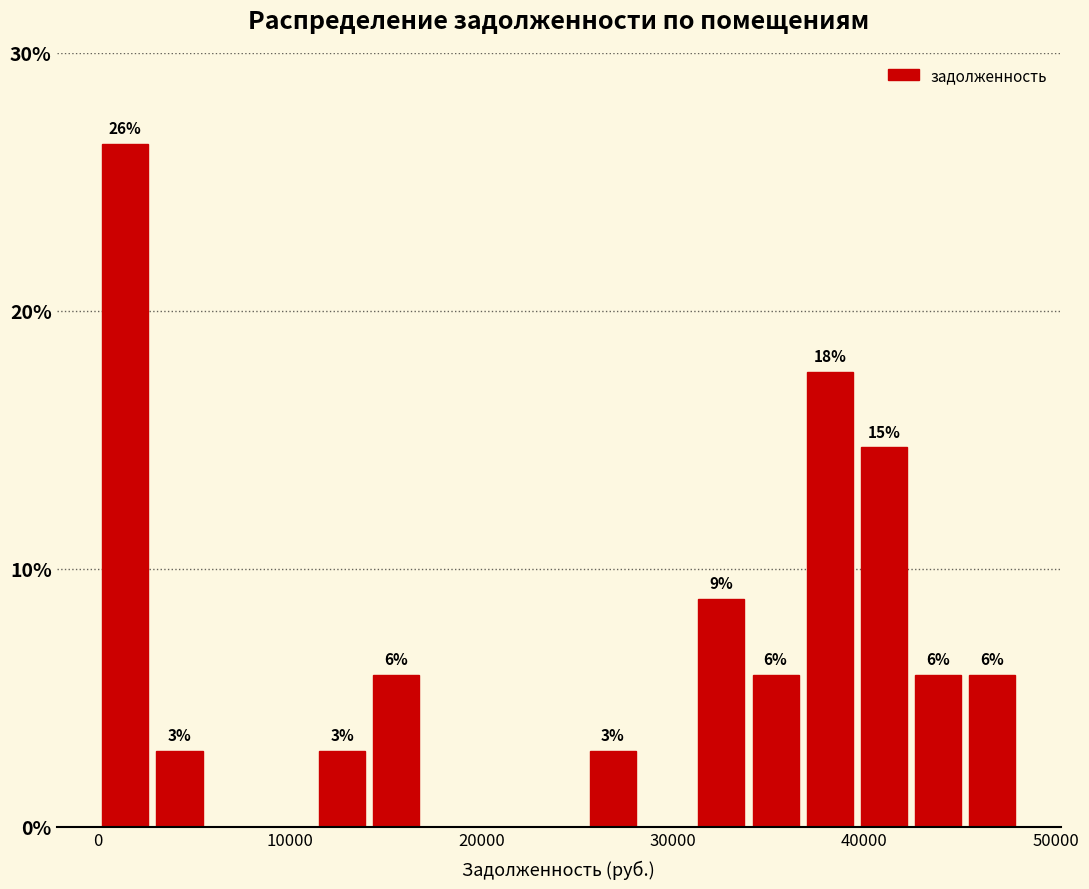

Read against the x-axis, roughly where is the centre of the tallest bar?

1000